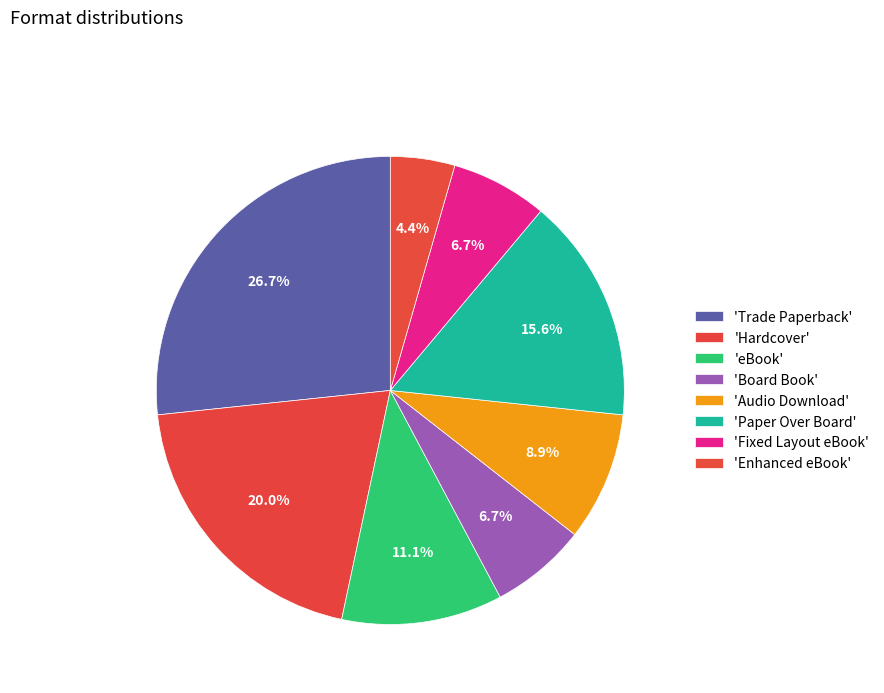

Which category has the biggest portion of the pie?

Trade Paperback